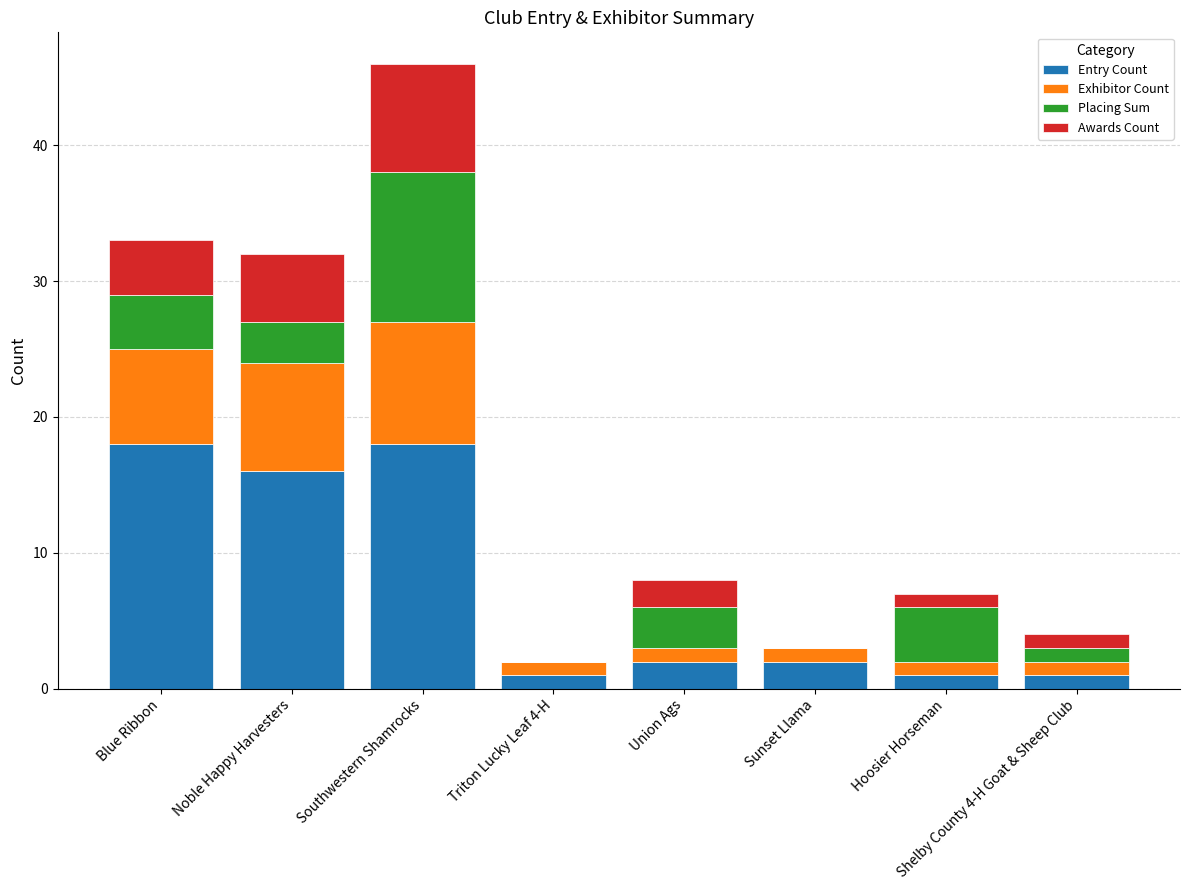

At which category is the sum across all series the highest?

Southwestern Shamrocks